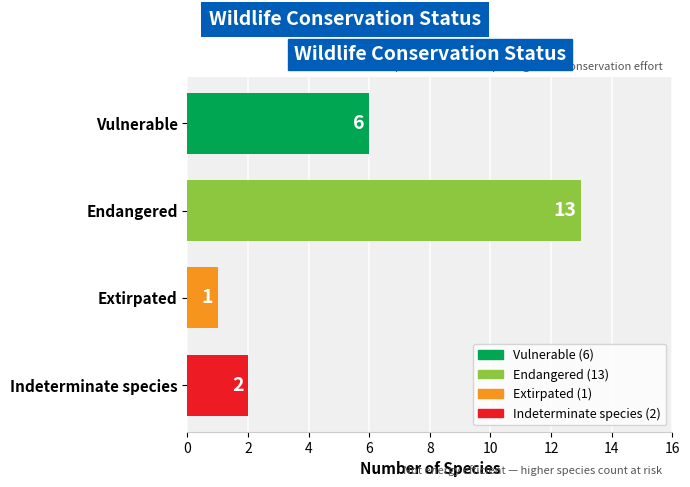

The chart shows a value of 13 at Endangered. True or false?

True